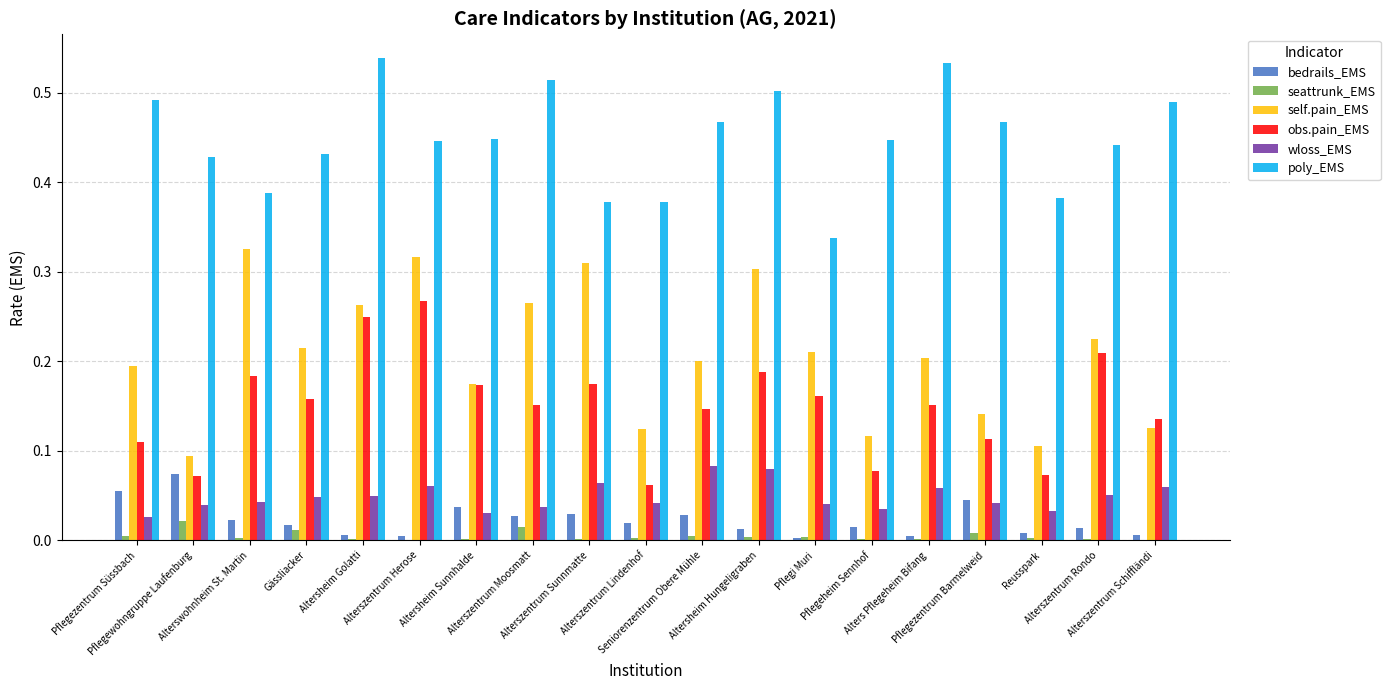

Count the number of categories in the chart.

19